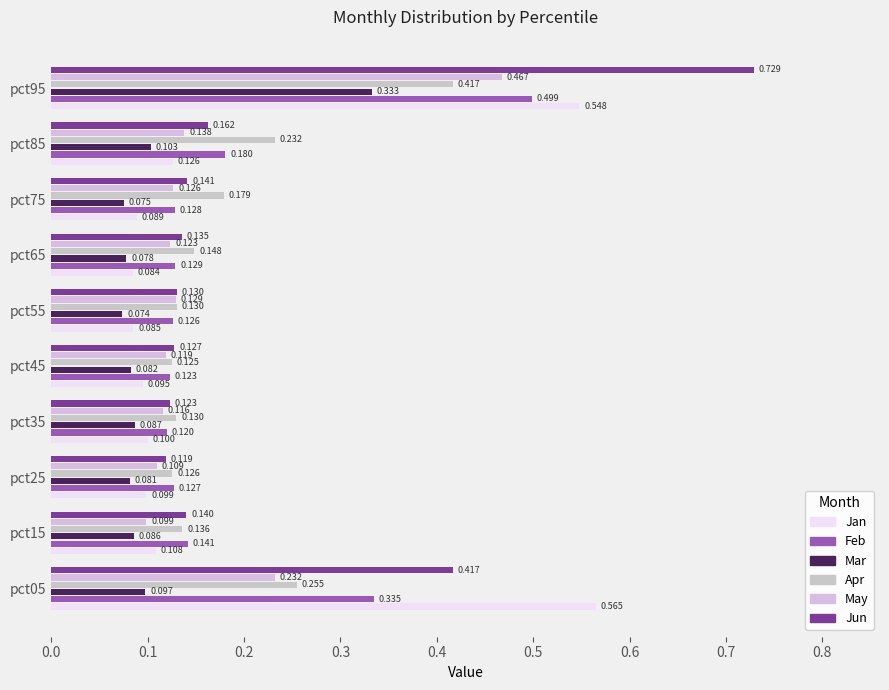

What is the difference between the second highest and minimum values in the Jan series?

0.5